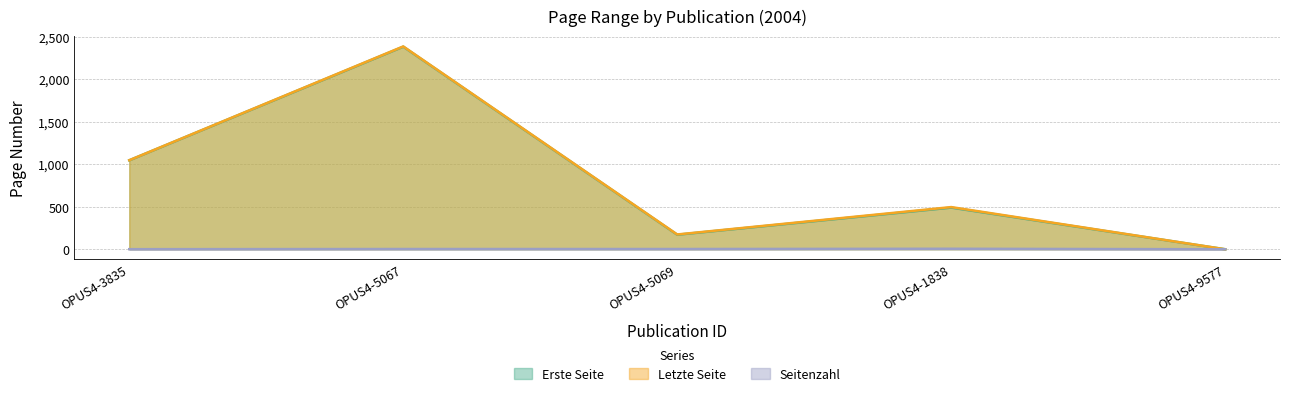

Which series has the widest spread of values?

Letzte Seite